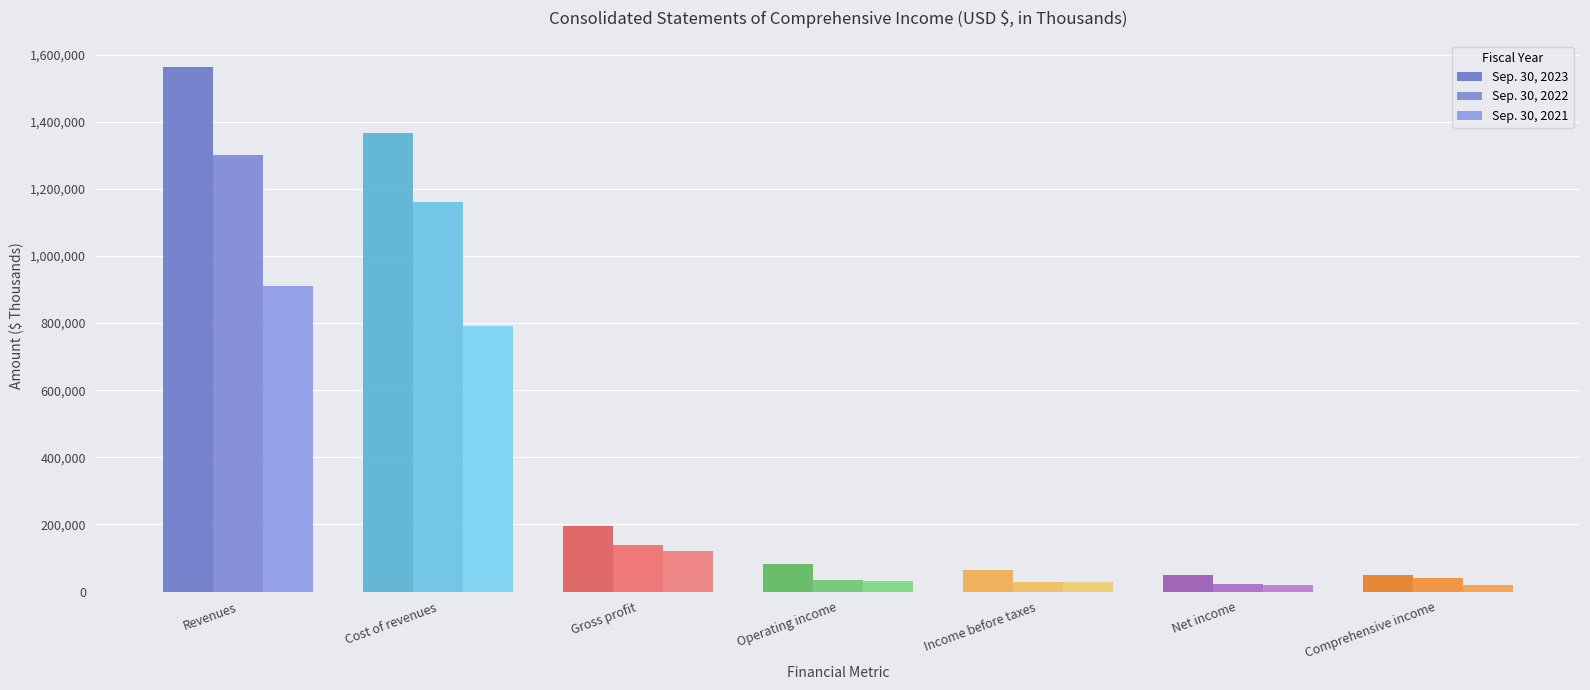

Reading left to right, extract all data points from this chart.

Sep. 30, 2023: Revenues=1563548	Cost of revenues=1367163	Gross profit=196385	Operating income=81875	Income before taxes=65404	Net income=49001	Comprehensive income=50075
Sep. 30, 2022: Revenues=1301674	Cost of revenues=1162372	Gross profit=139302	Operating income=35413	Income before taxes=28312	Net income=21376	Comprehensive income=39019
Sep. 30, 2021: Revenues=910739	Cost of revenues=790803	Gross profit=119936	Operating income=30101	Income before taxes=28516	Net income=20177	Comprehensive income=20154